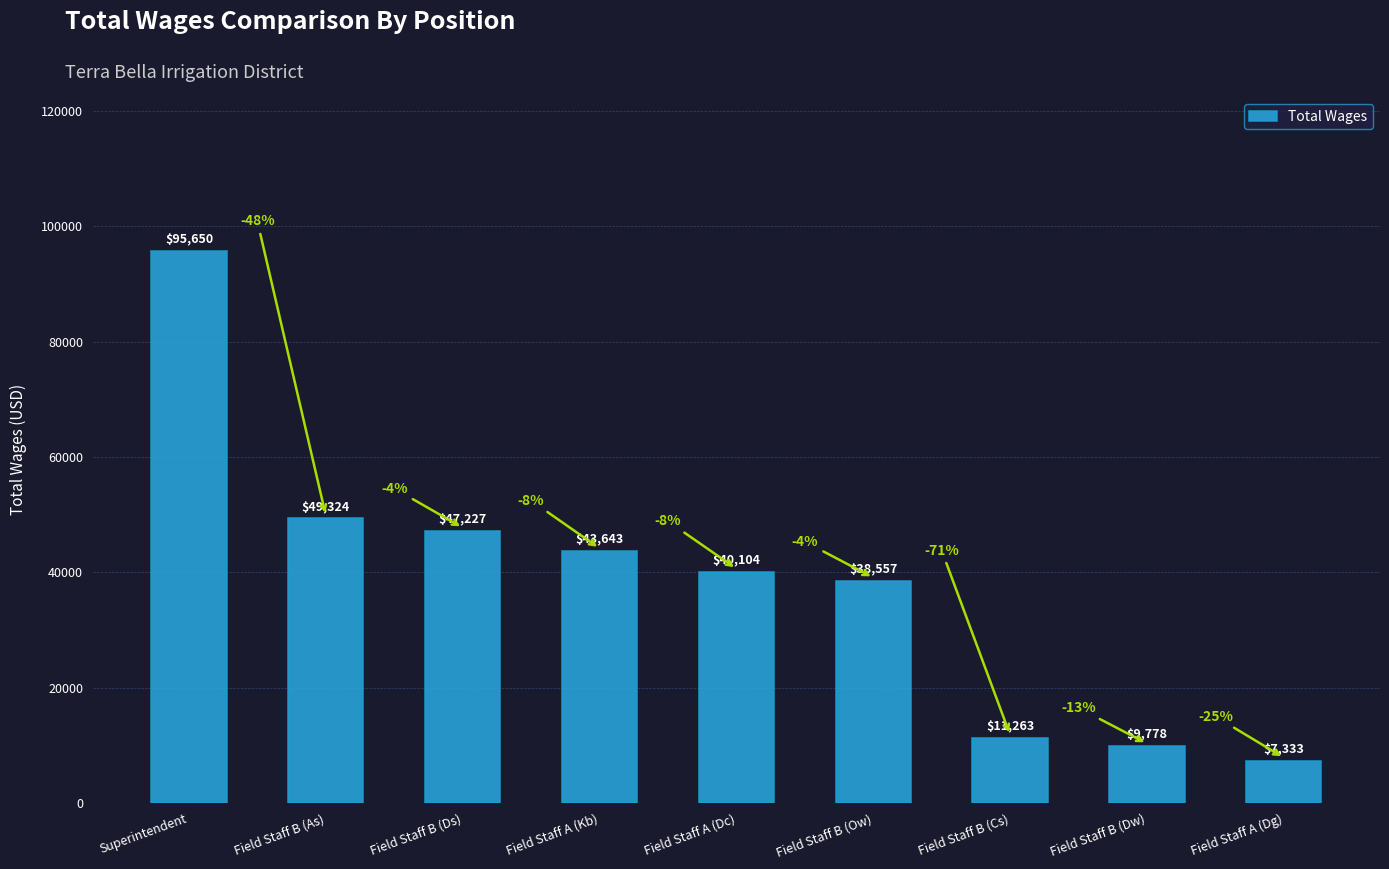

How many series are shown in this chart?

1